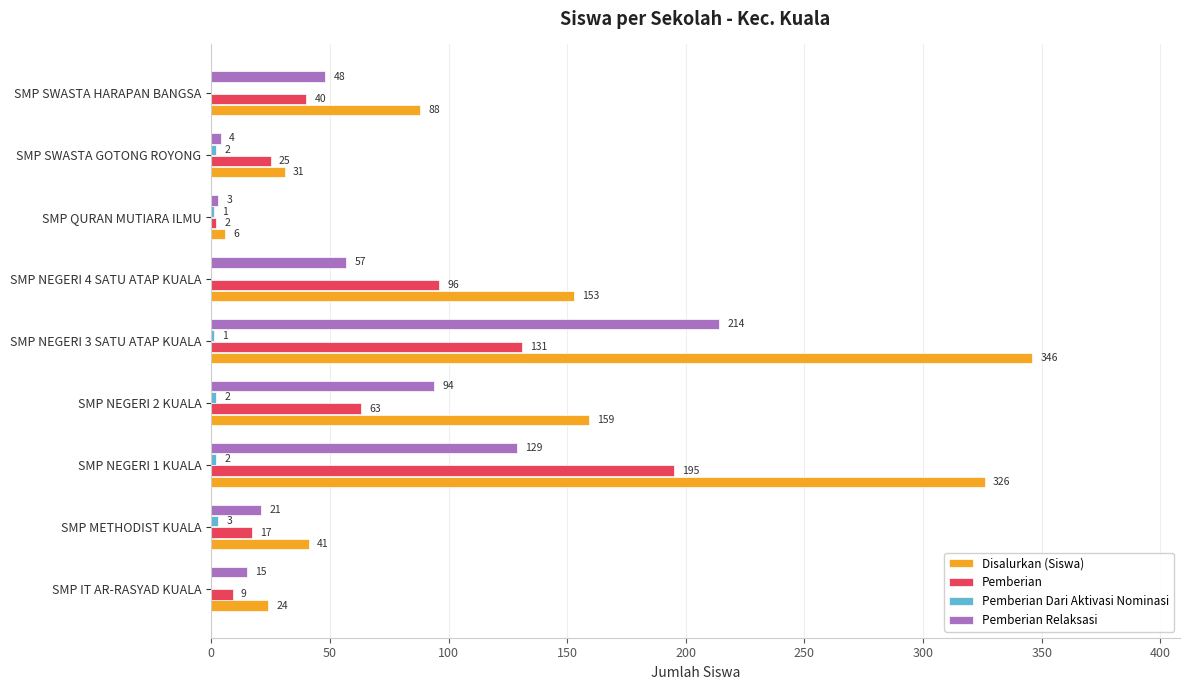

Which category has the highest value in the Pemberian Relaksasi series?

SMP NEGERI 3 SATU ATAP KUALA